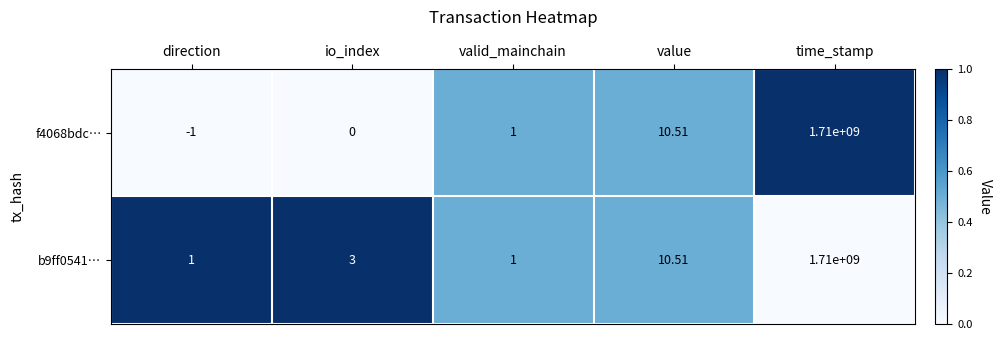

At which category is the sum across all series the highest?

time_stamp